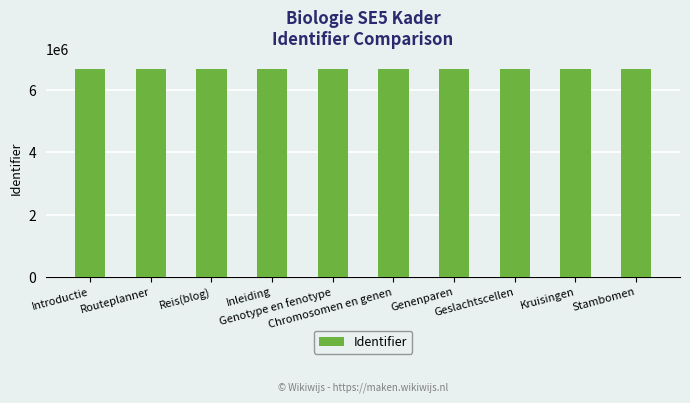

Read the value at Introductie, to the nearest 10.

6697750